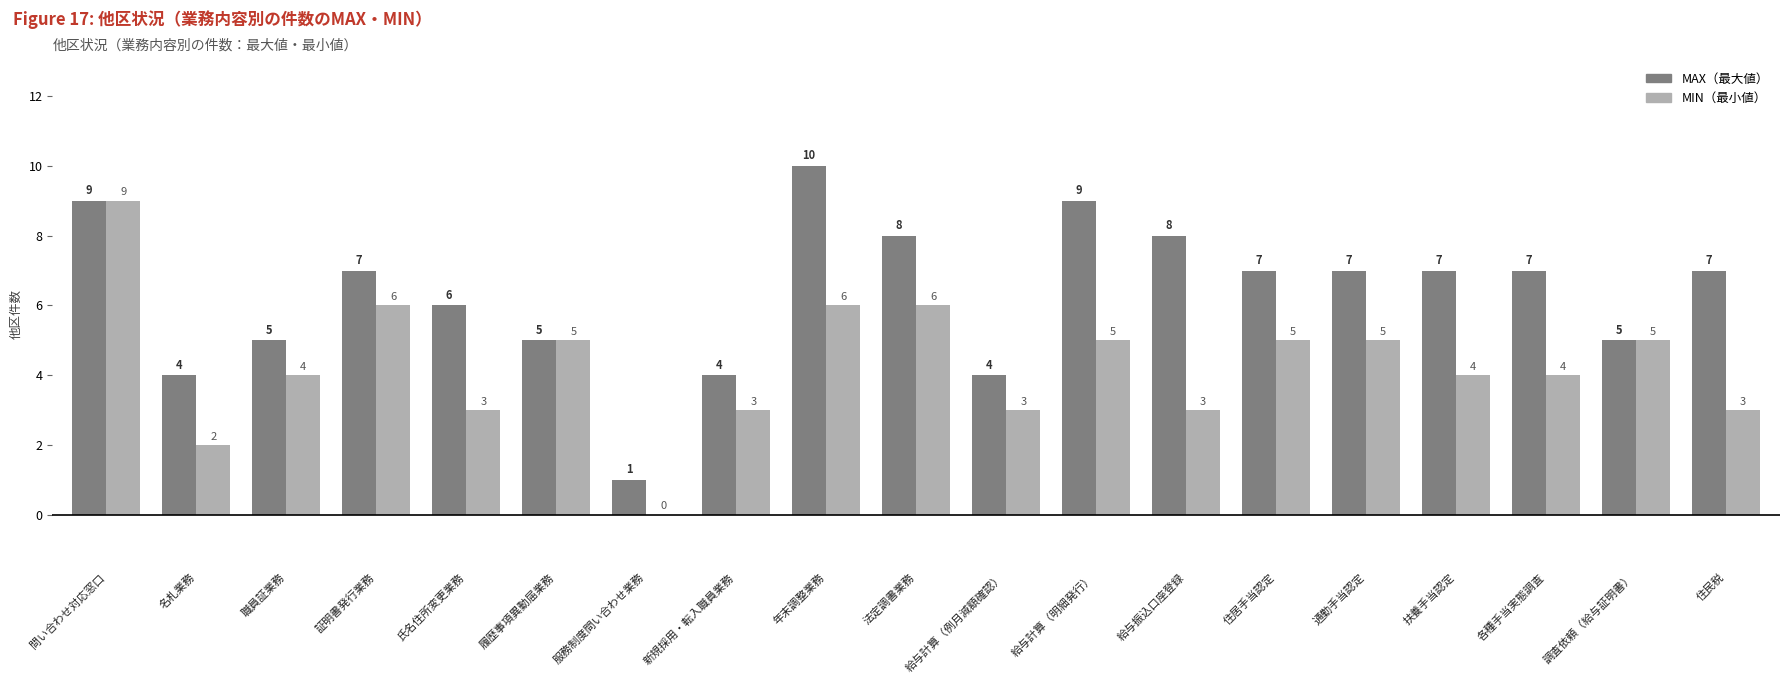

What is the greatest value displayed?

10